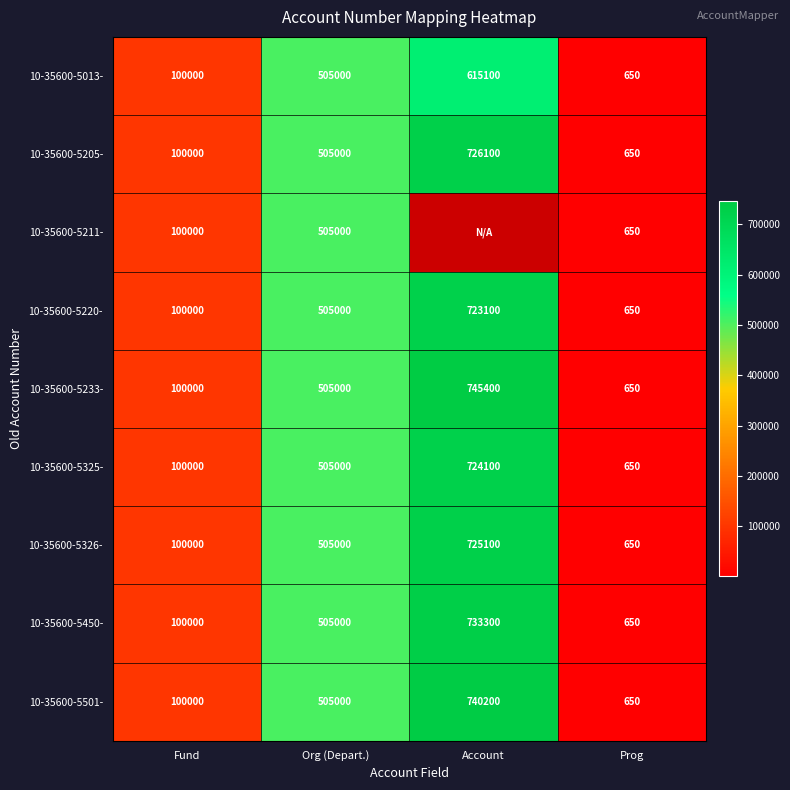

Count the 10-35600-5233- values in the range 100000 to 745400.

3